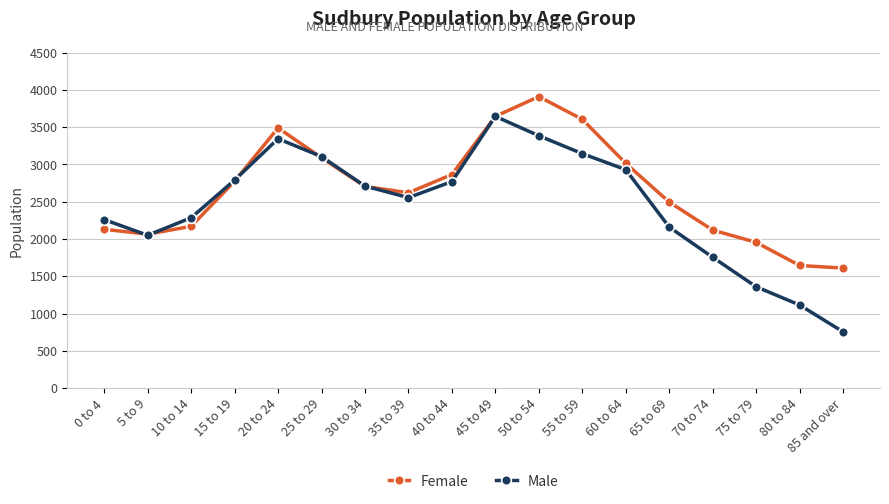

At which category does Female reach its first local valley?

5 to 9